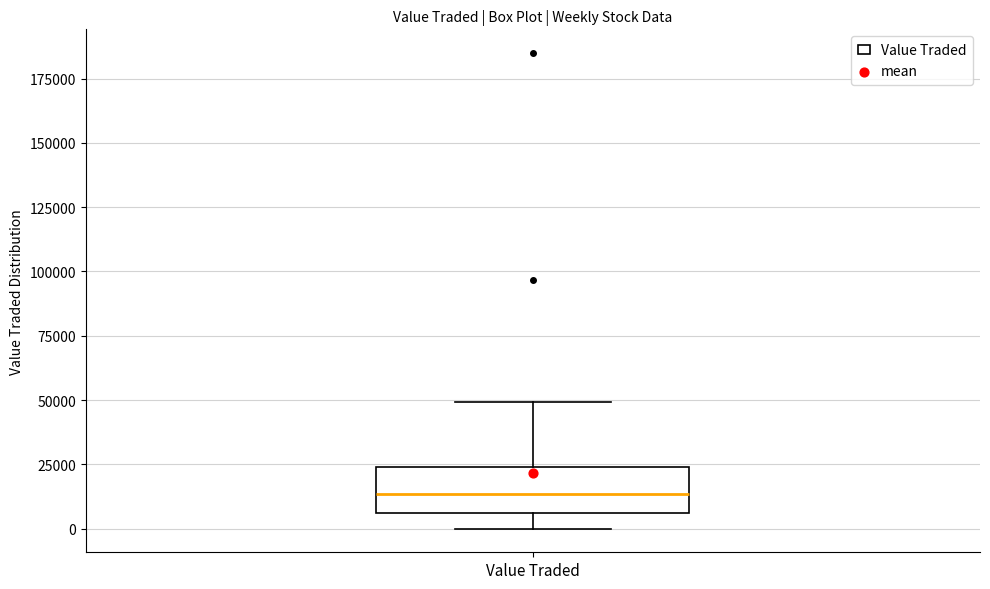

Where does the median line of the box for Value Traded sit on the y-axis? The values are not printed on the chart, so give them approximately, as read against the axis.

15000